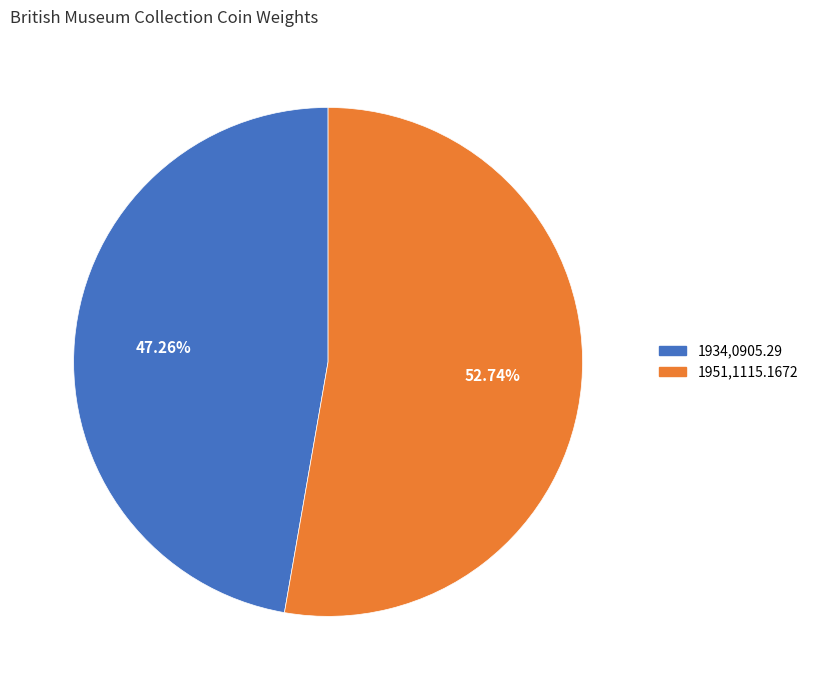

Is there any slice that represents more than half of the pie?

Yes